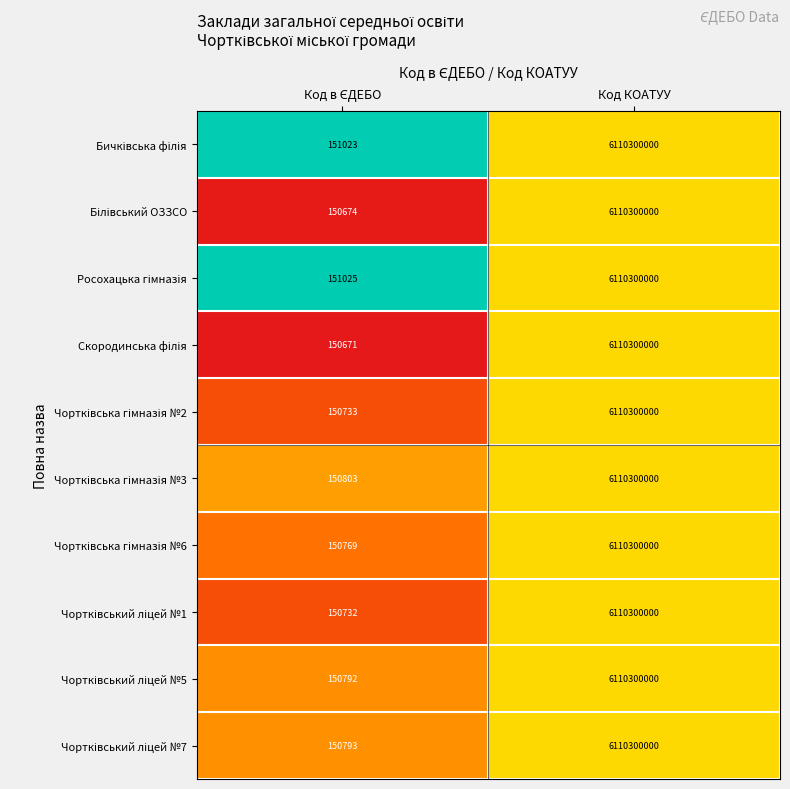

How many distinct data groups are displayed?

10